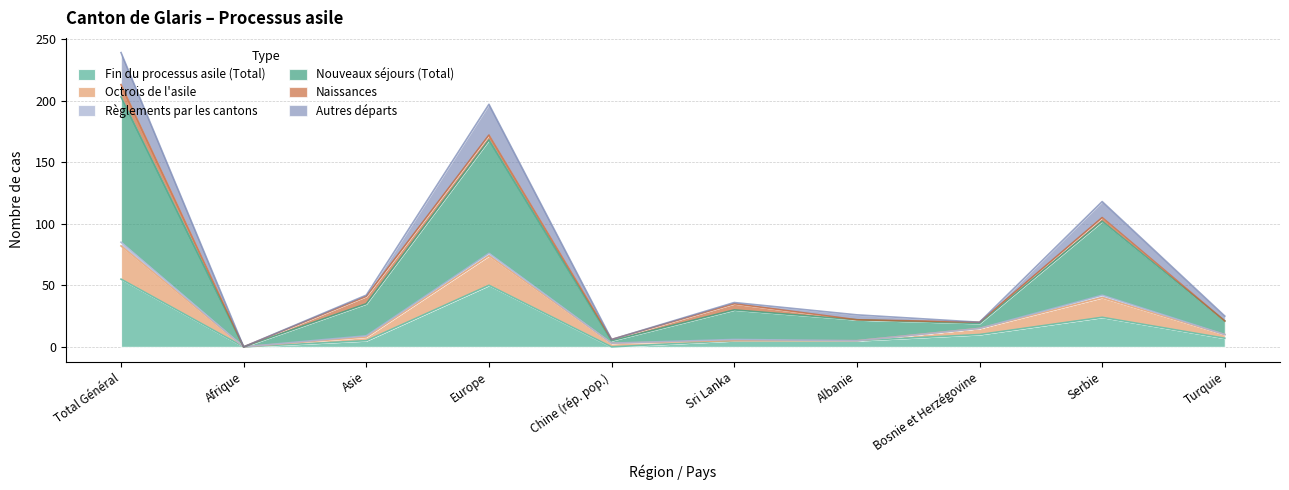

At which label is Nouveaux séjours (Total) closest to 106?

Serbie